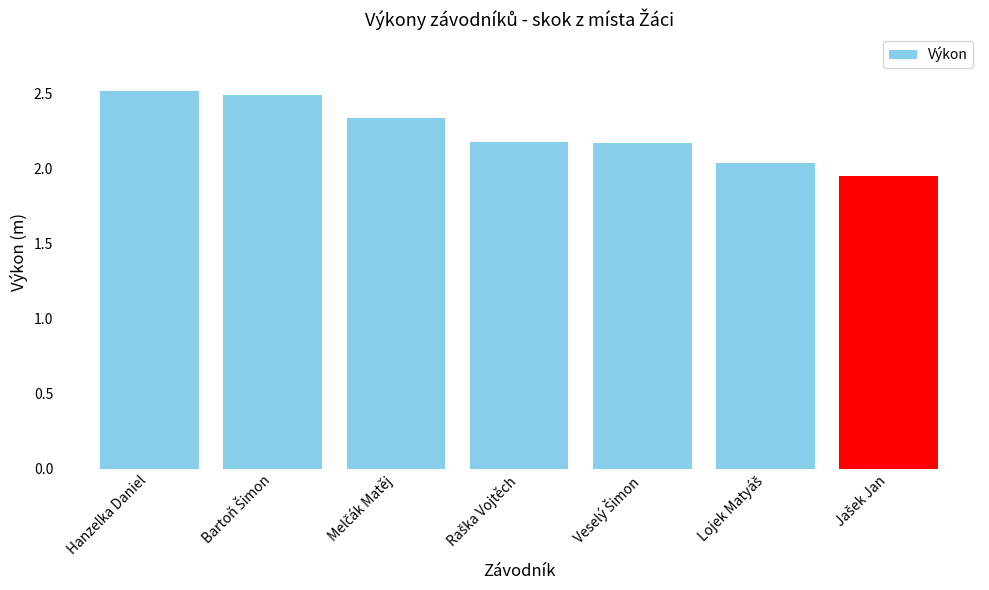

At which category does the chart reach its peak across all series?

Hanzelka Daniel